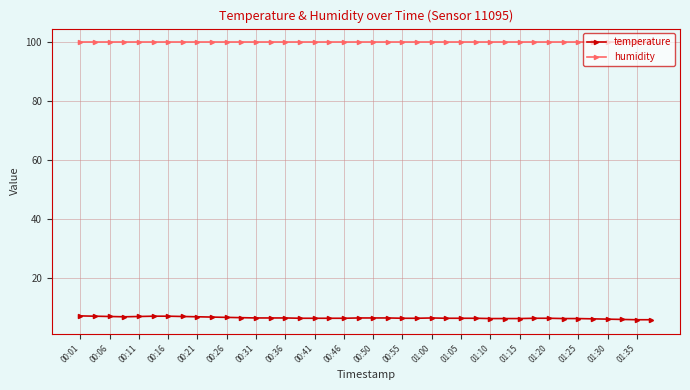

How many distinct data groups are displayed?

2